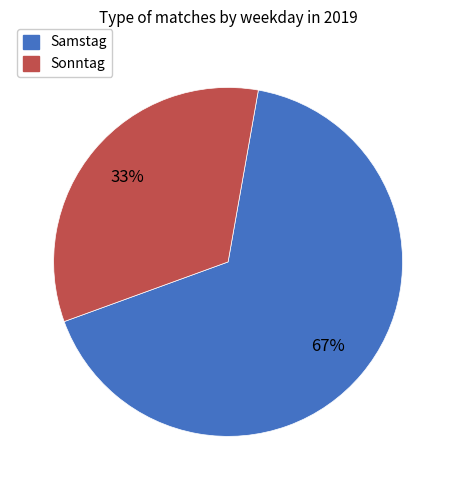

Does Sonntag represent more than half of the total?

No